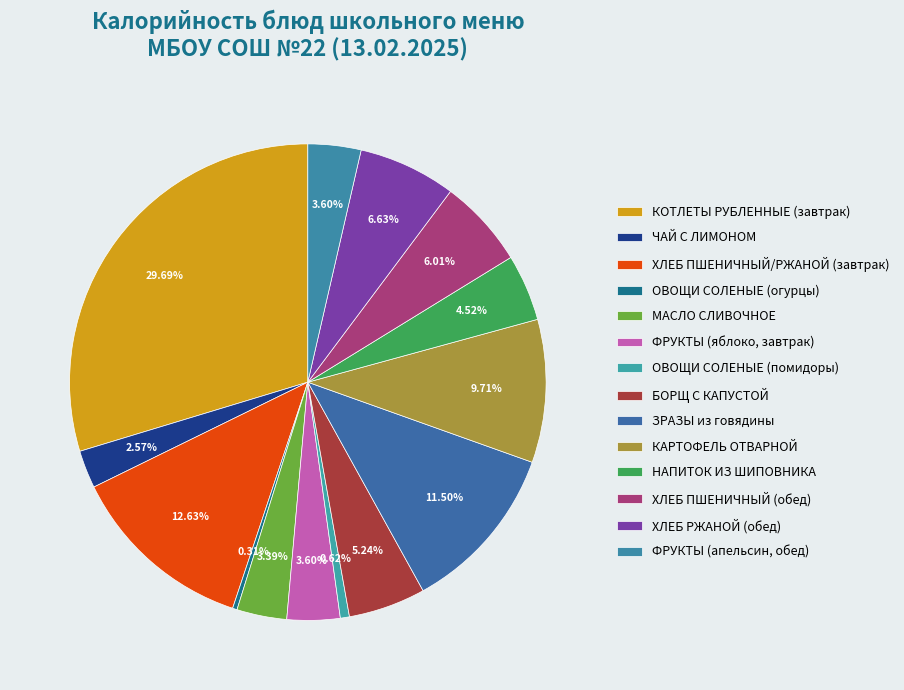

Does МАСЛО СЛИВОЧНОЕ represent more than half of the total?

No